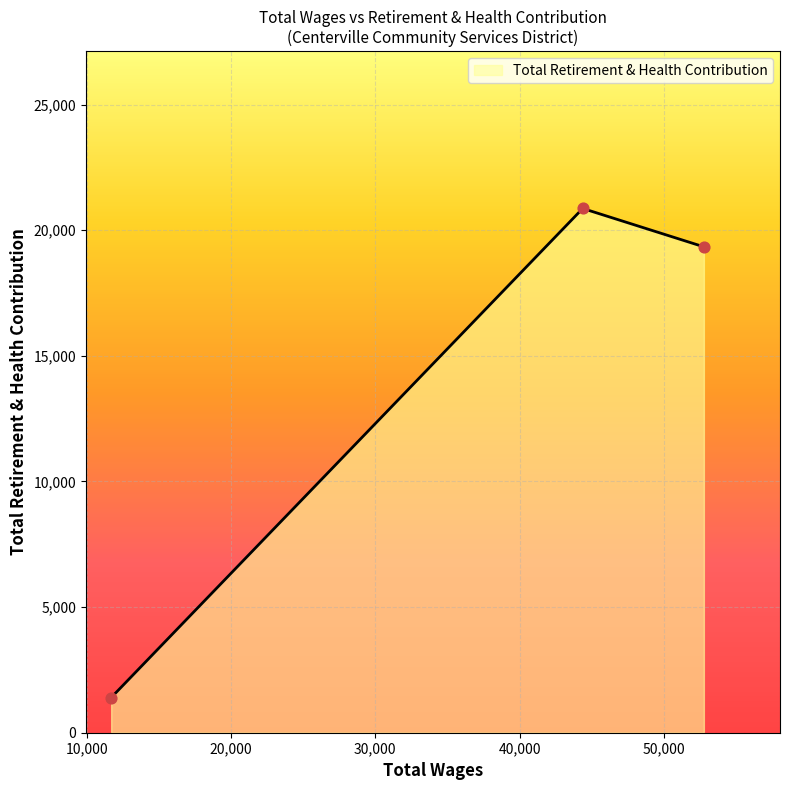

What is the greatest value displayed?

20865